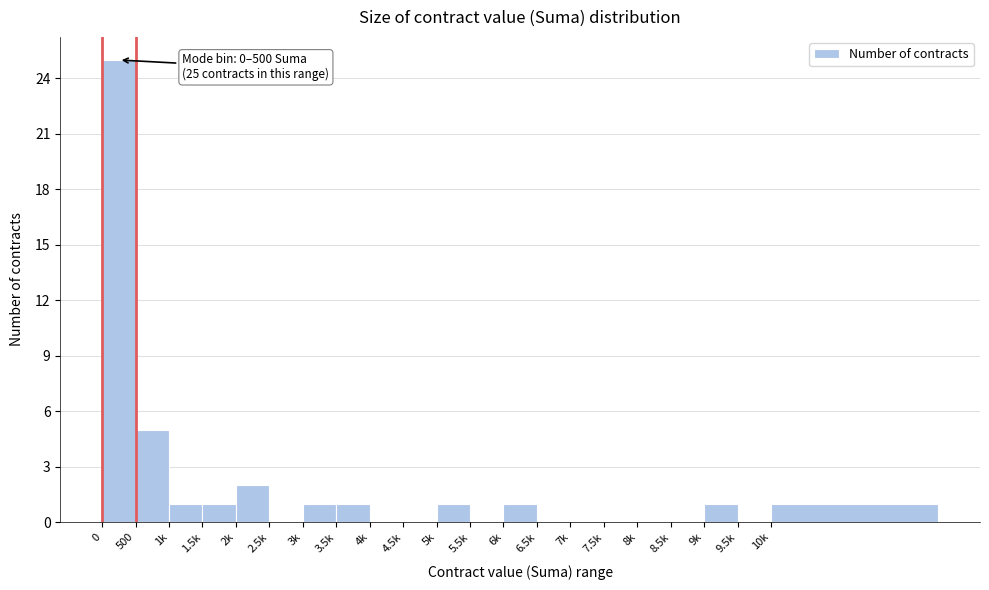

Reading right to left, transcribe all the data shown in this chart.

10k=1	9.5k=0	9k=1	8.5k=0	8k=0	7.5k=0	7k=0	6.5k=0	6k=1	5.5k=0	5k=1	4.5k=0	4k=0	3.5k=1	3k=1	2.5k=0	2k=2	1.5k=1	1k=1	500=5	0=25